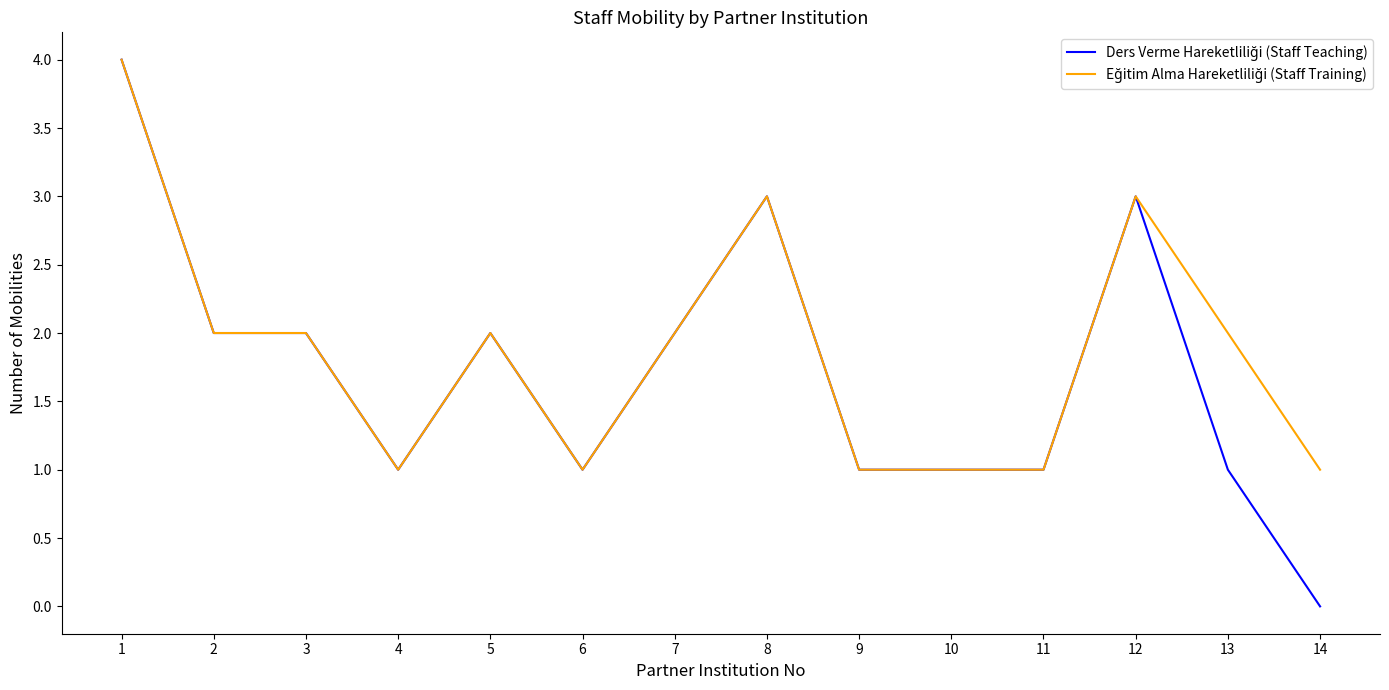

What is the greatest value displayed?

4